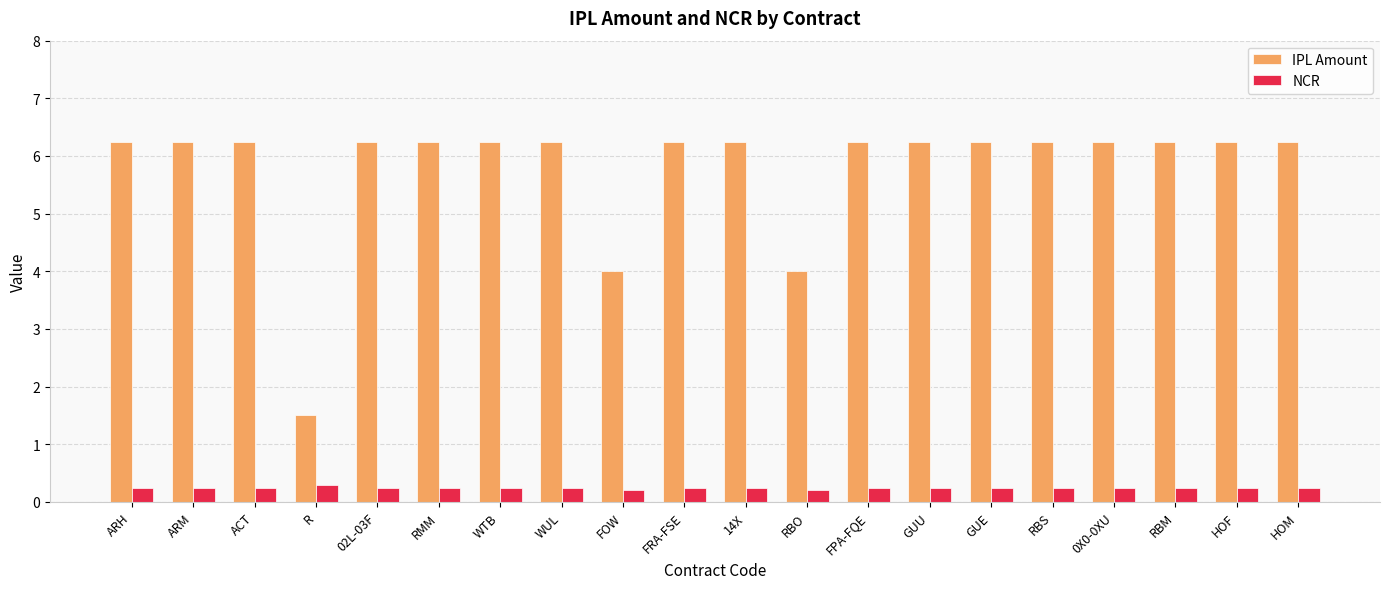

How many groups of bars are there?

20